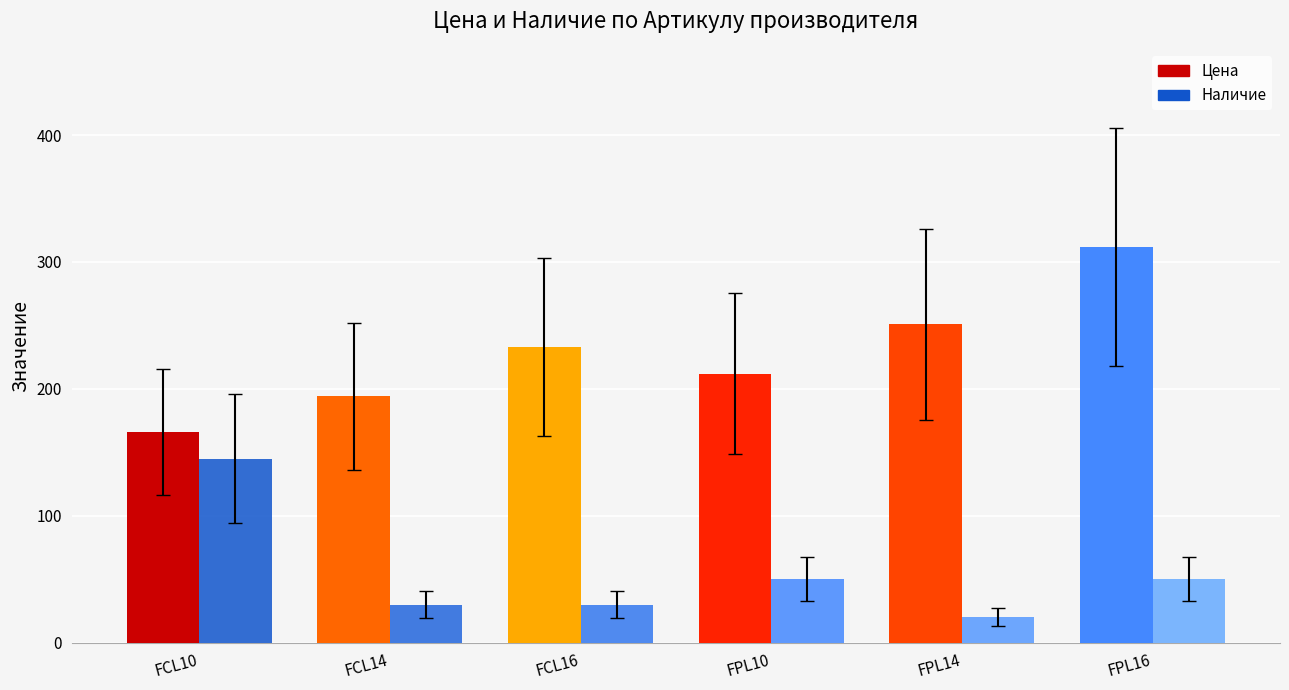

At how many categories does at least one series exceed 247?

2